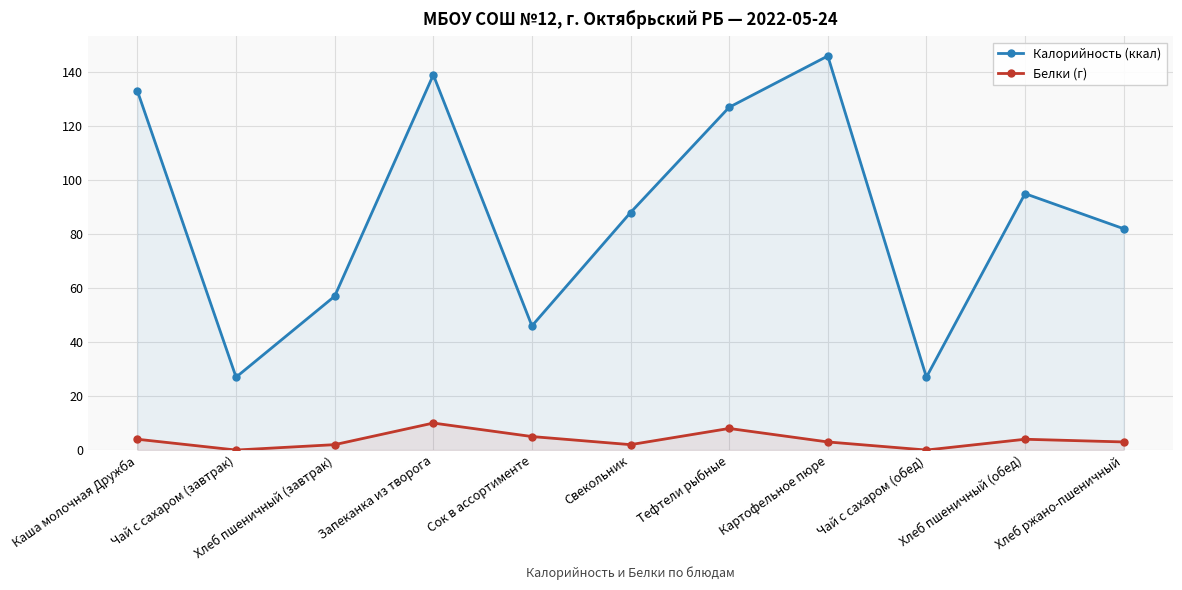

List the series in order of their overall mean, highest first.

Калорийность (ккал), Белки (г)